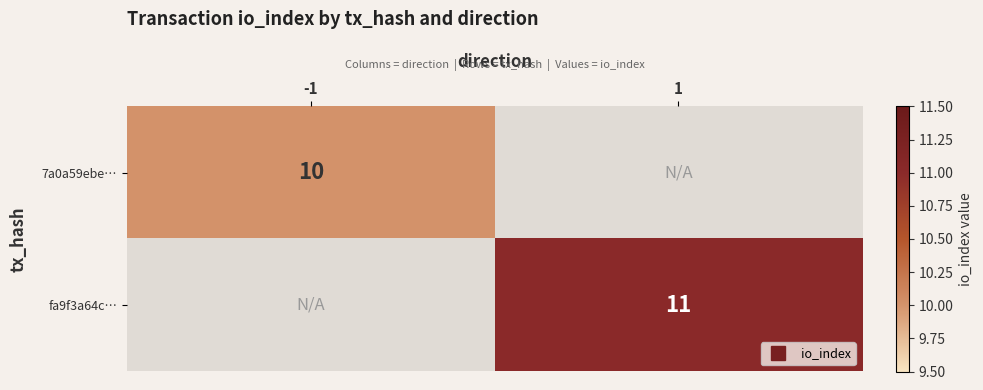

Between -1 and 1, which is larger?

1